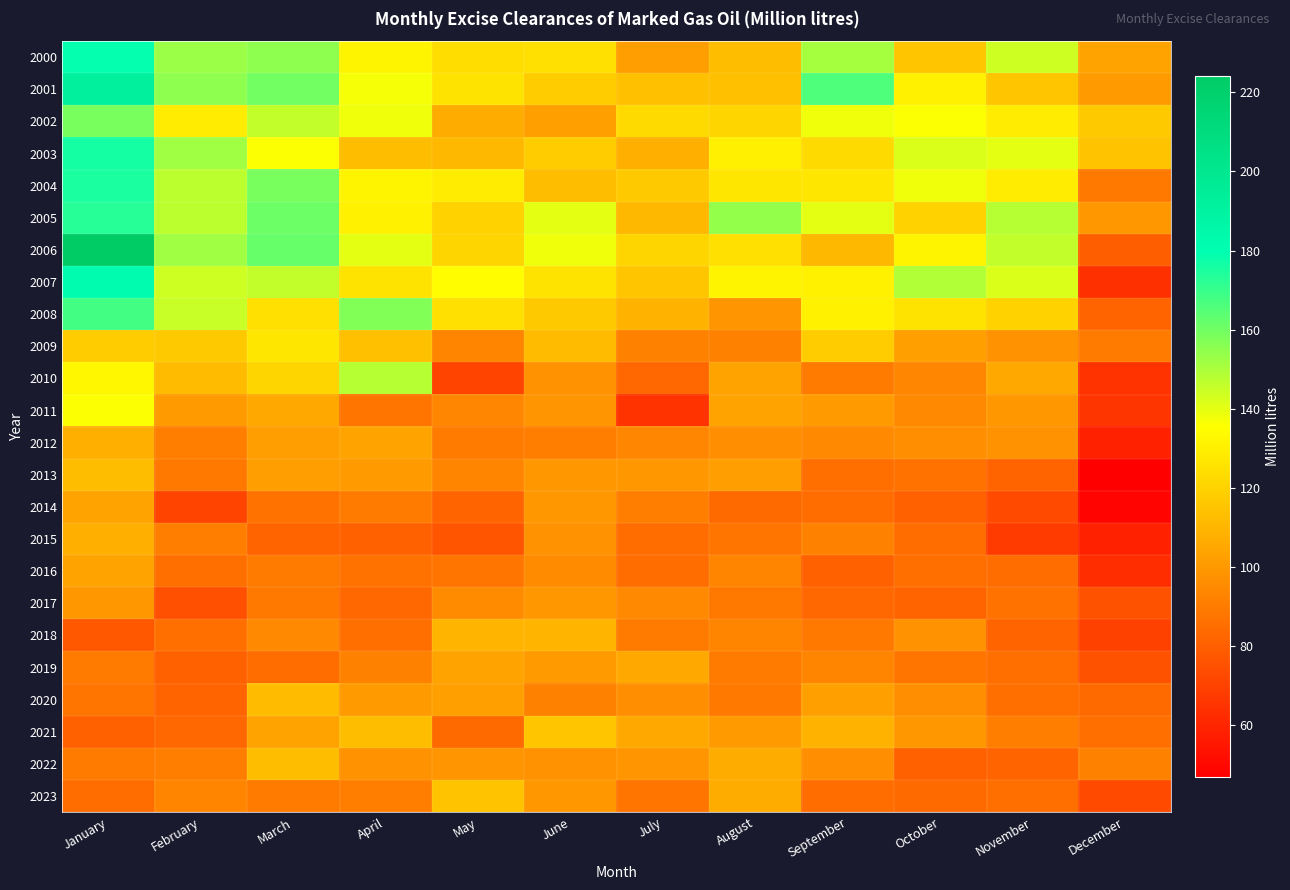

Which series changed the most between May and June?

2021